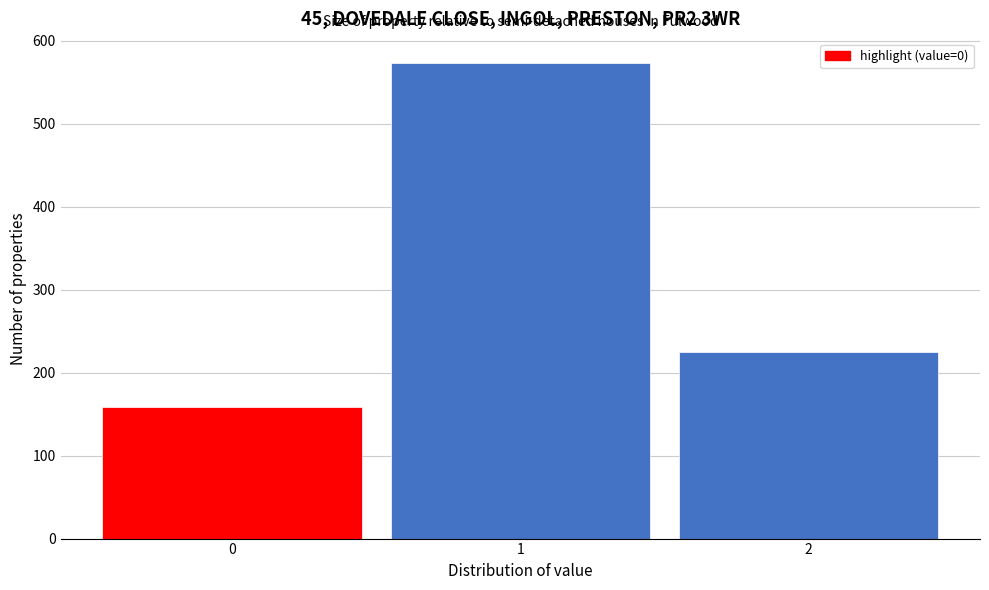

Reading left to right, transcribe all the data shown in this chart.

0=159	1=574	2=225